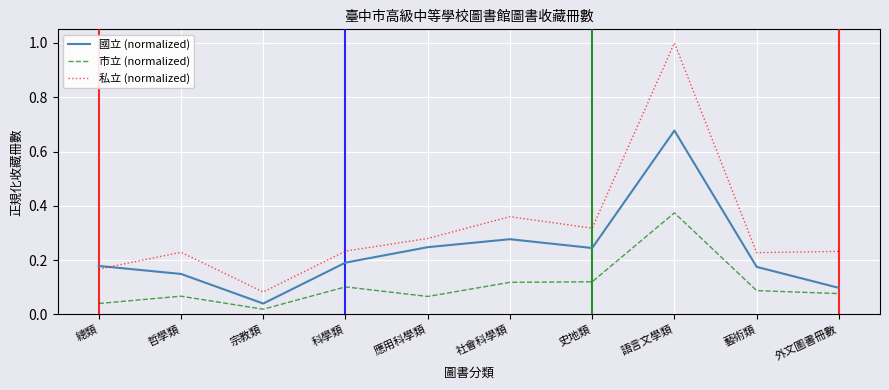

True or false: 國立 (normalized) and 市立 (normalized) cross at least once.

False